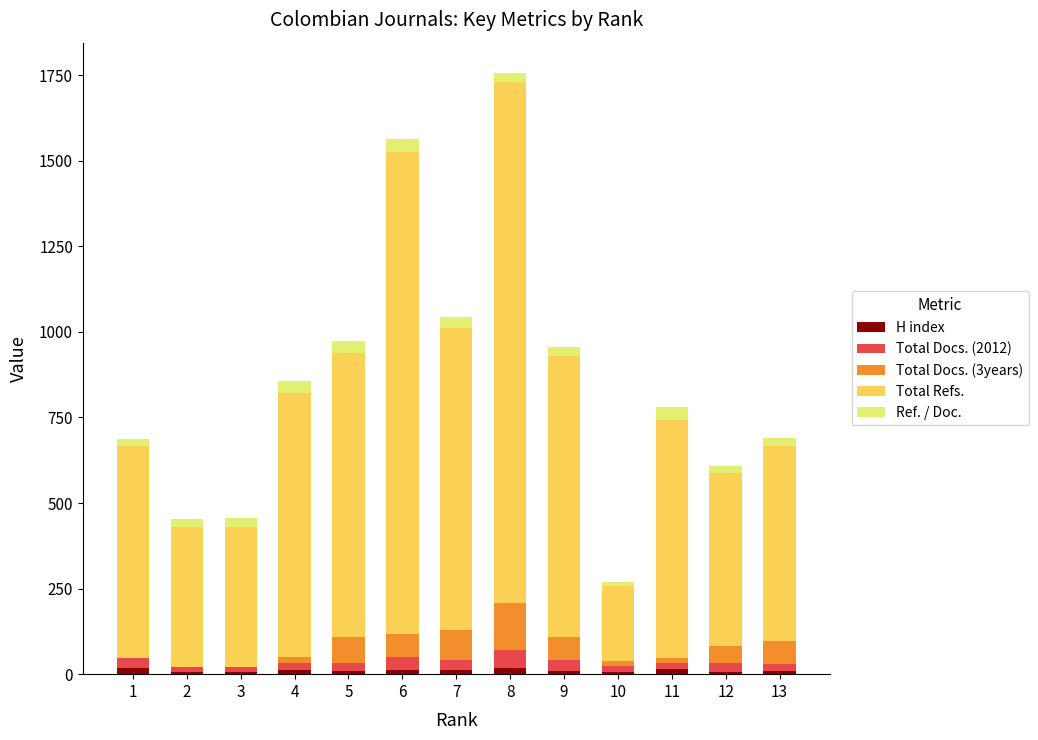

At which category is the sum across all series the highest?

8